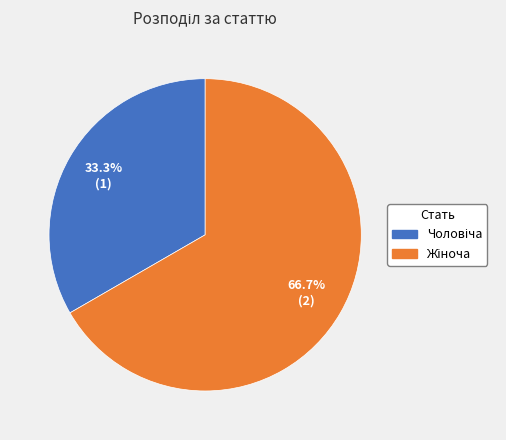

How many segments does this pie chart have?

2